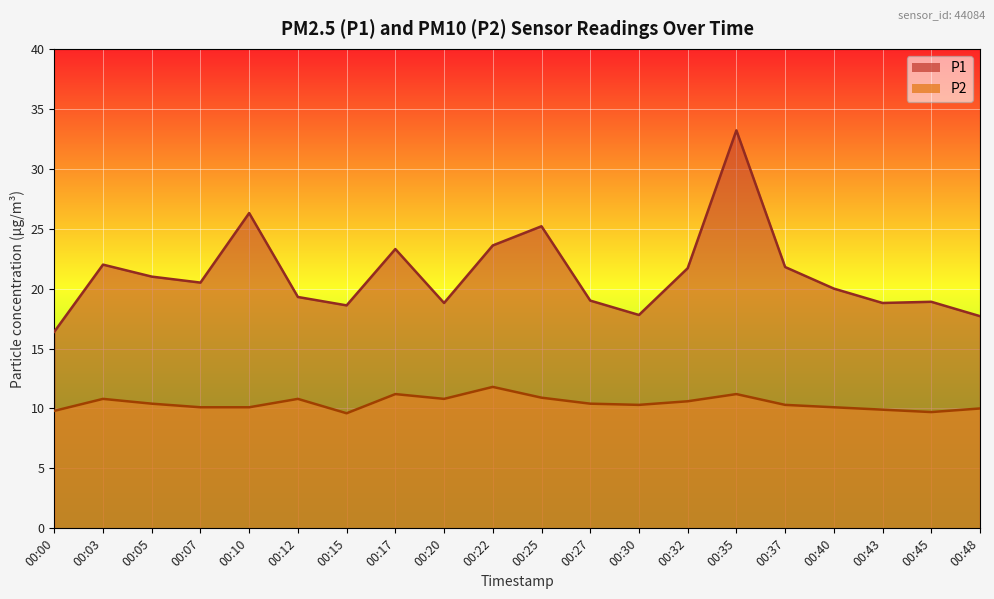

True or false: P2 has a value of 9.7 at 00:45.

True